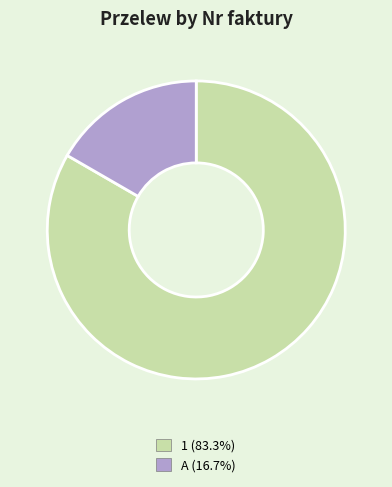

Is the sum of 1 and A greater than half?

Yes